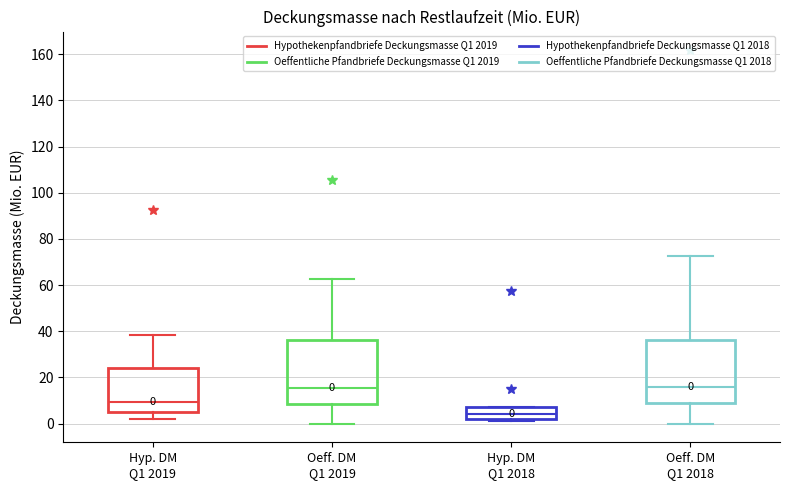

Which box has the lowest median line?

Hyp. DM Q1 2018